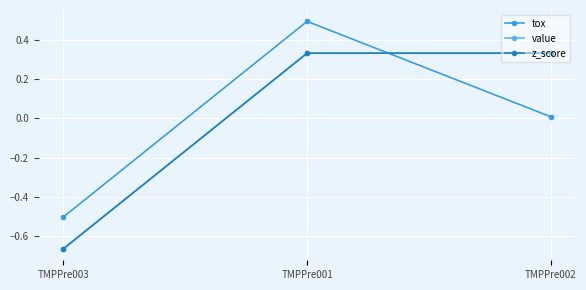

Which category has the highest value in the tox series?

TMPPre001